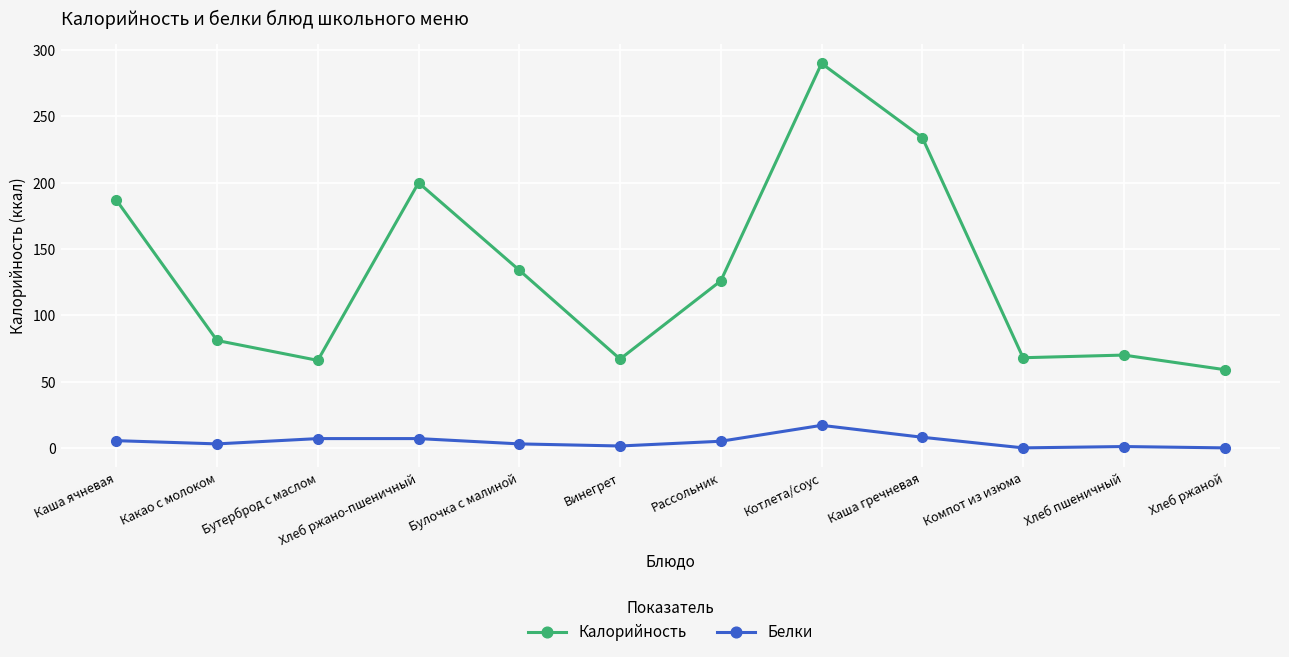

Which series has the widest spread of values?

Калорийность